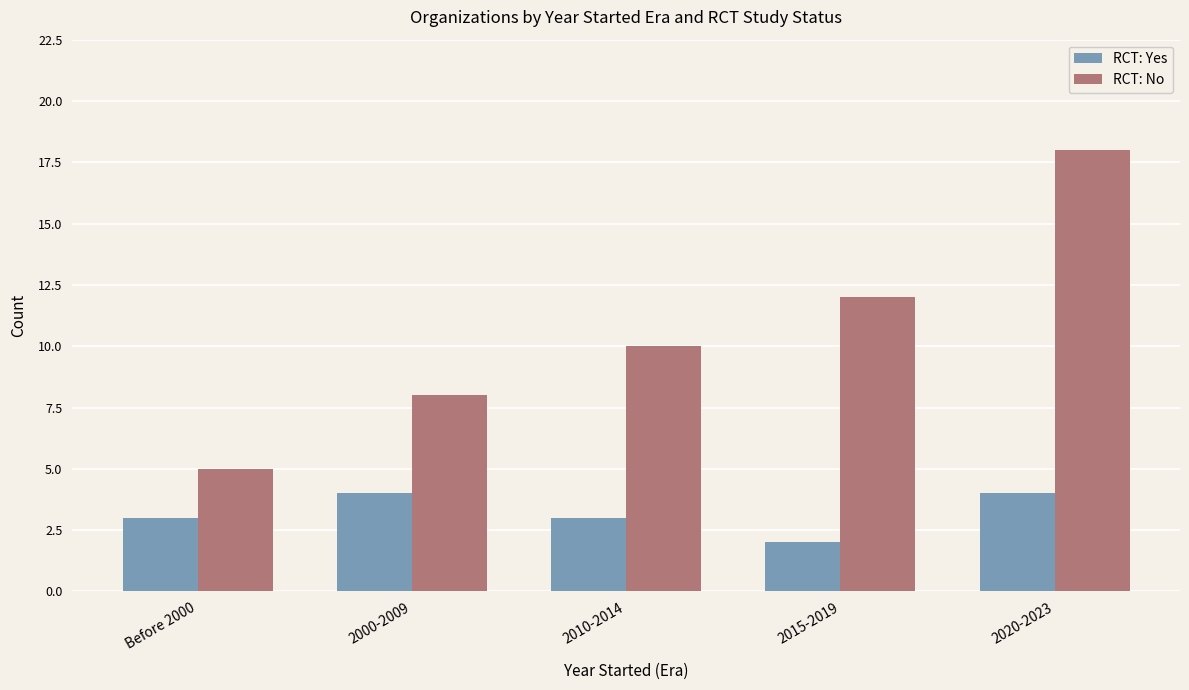

The value of RCT: No at 2015-2019 is 12. True or false?

True